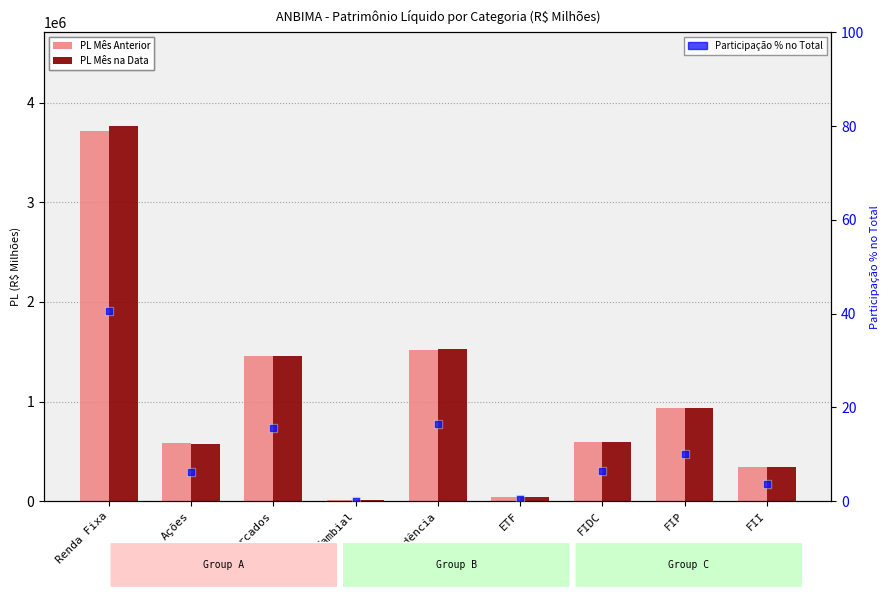

Which series contains the highest Y value?

PL Mês na Data